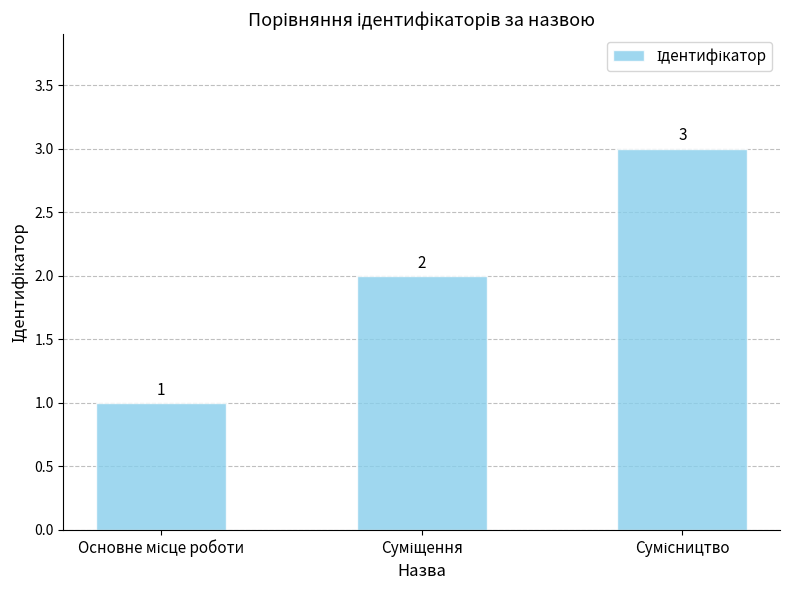

What is the sum of all values?

6